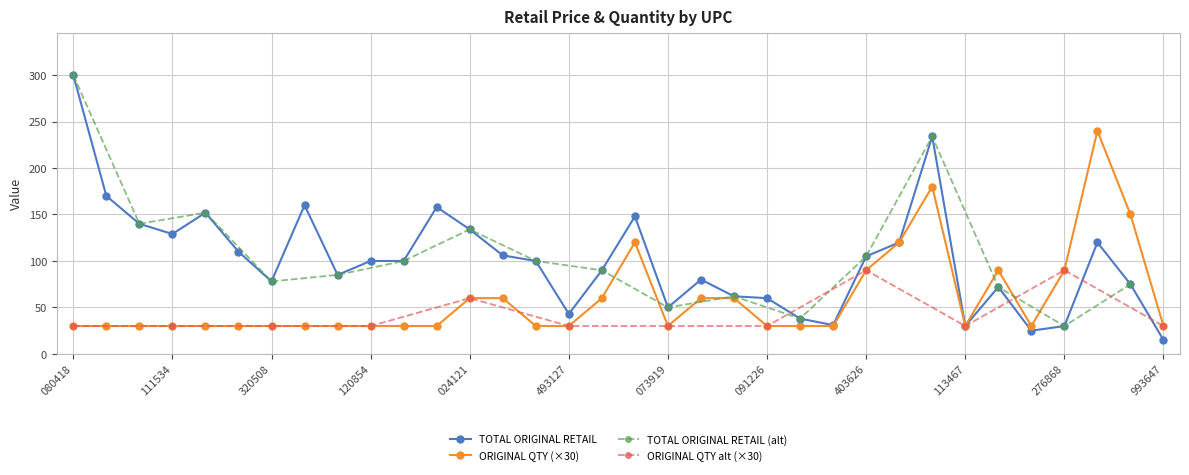

Which category has the highest value in the TOTAL ORIGINAL RETAIL series?

080418